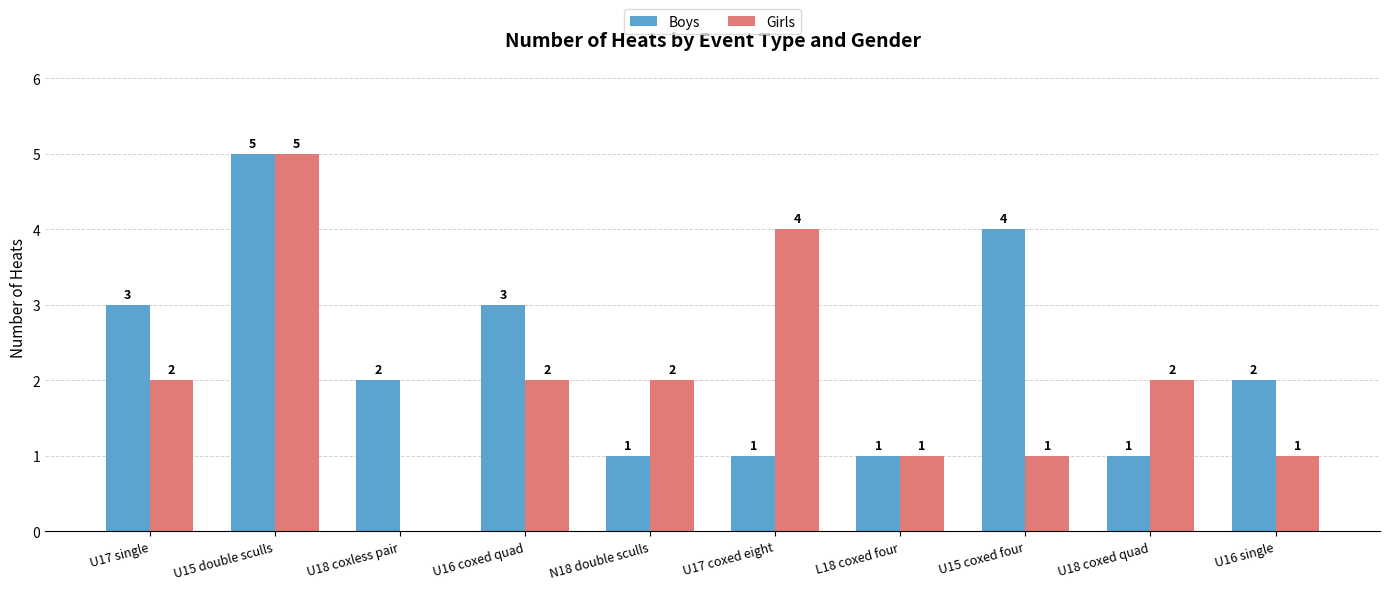

Where does the Boys series first go above 2?

U17 single